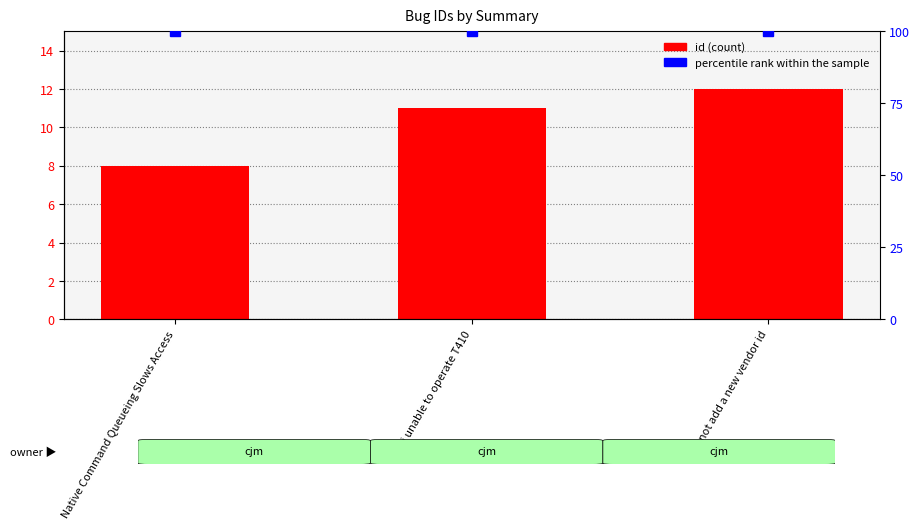

What is the sum of all id values?

31